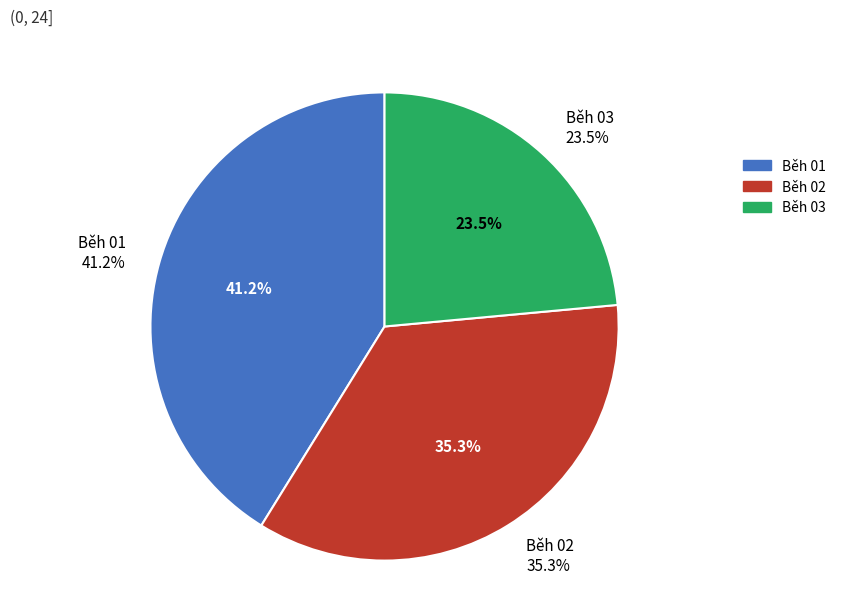

To the nearest percent, what percentage of the pie is Běh 01?

41%